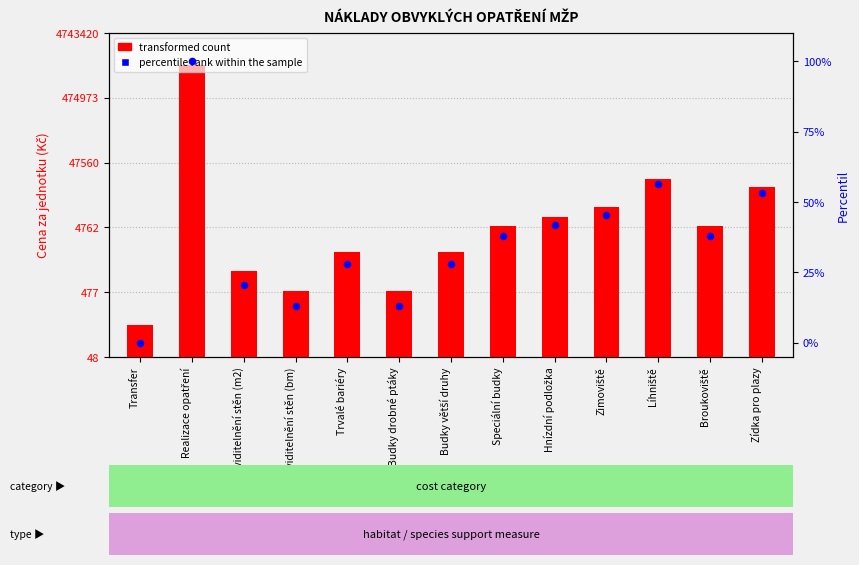

Which series reaches the minimum Y coordinate?

percentile rank within the sample